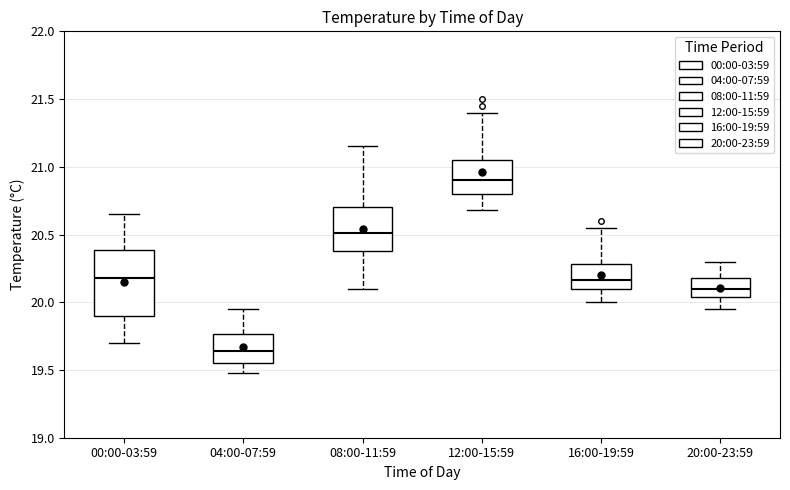

Where does the median line of the box for 12:00-15:59 sit on the y-axis? The values are not printed on the chart, so give them approximately, as read against the axis.

20.90